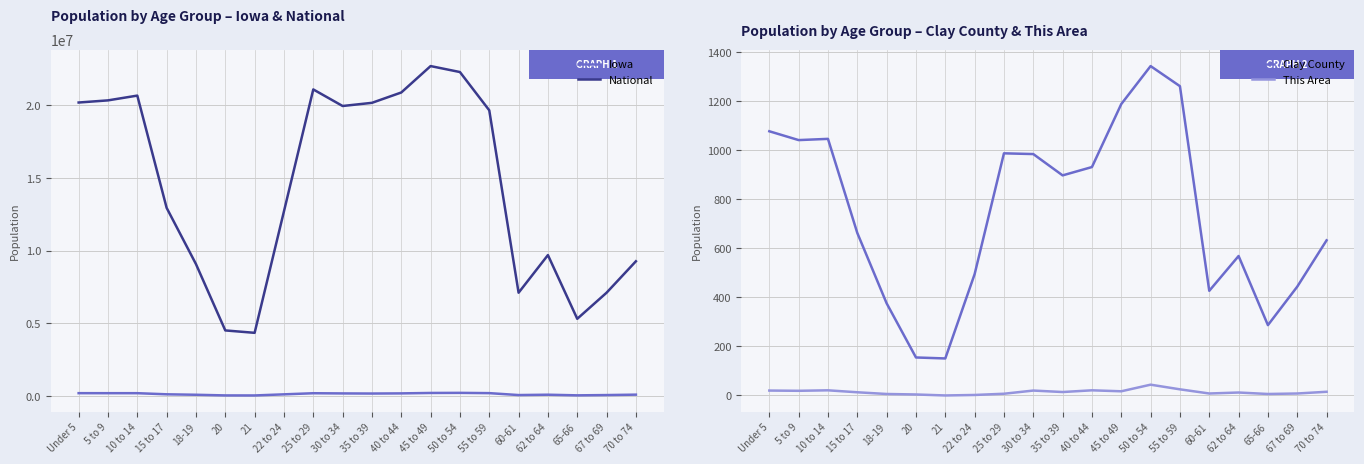

What is the label of the 1st point from the left?

Under 5